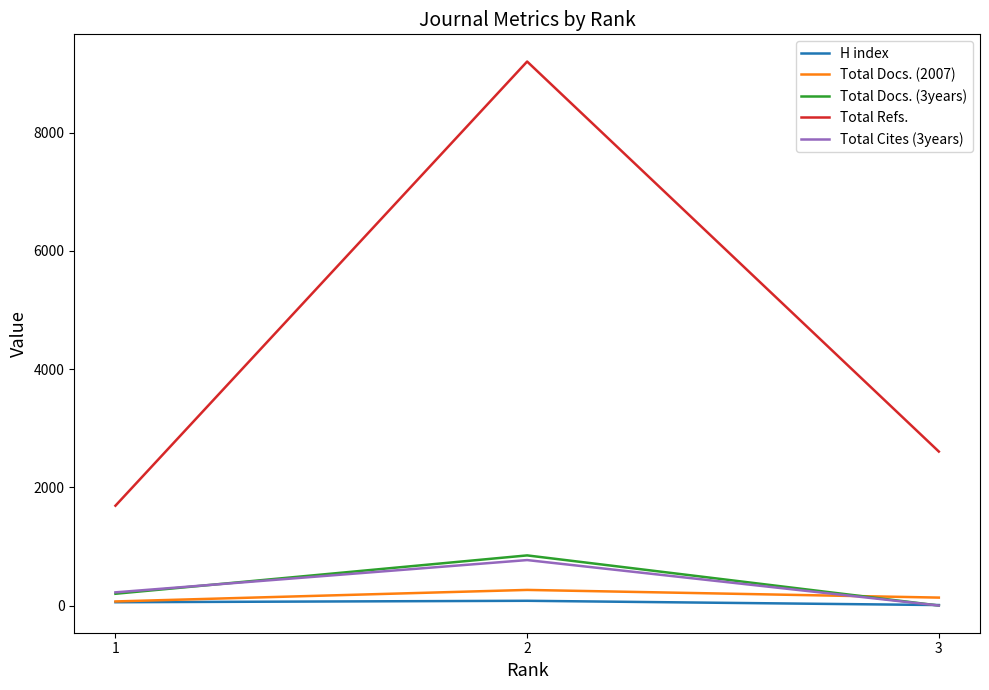

What is the greatest value displayed?

9204